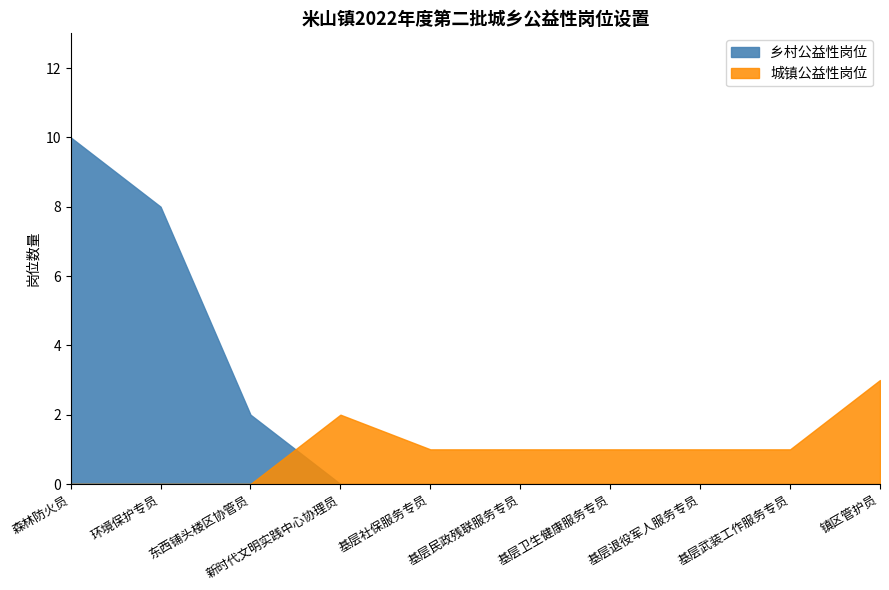

After their last crossing, which series has the higher values: 城镇公益性岗位 or 乡村公益性岗位?

城镇公益性岗位